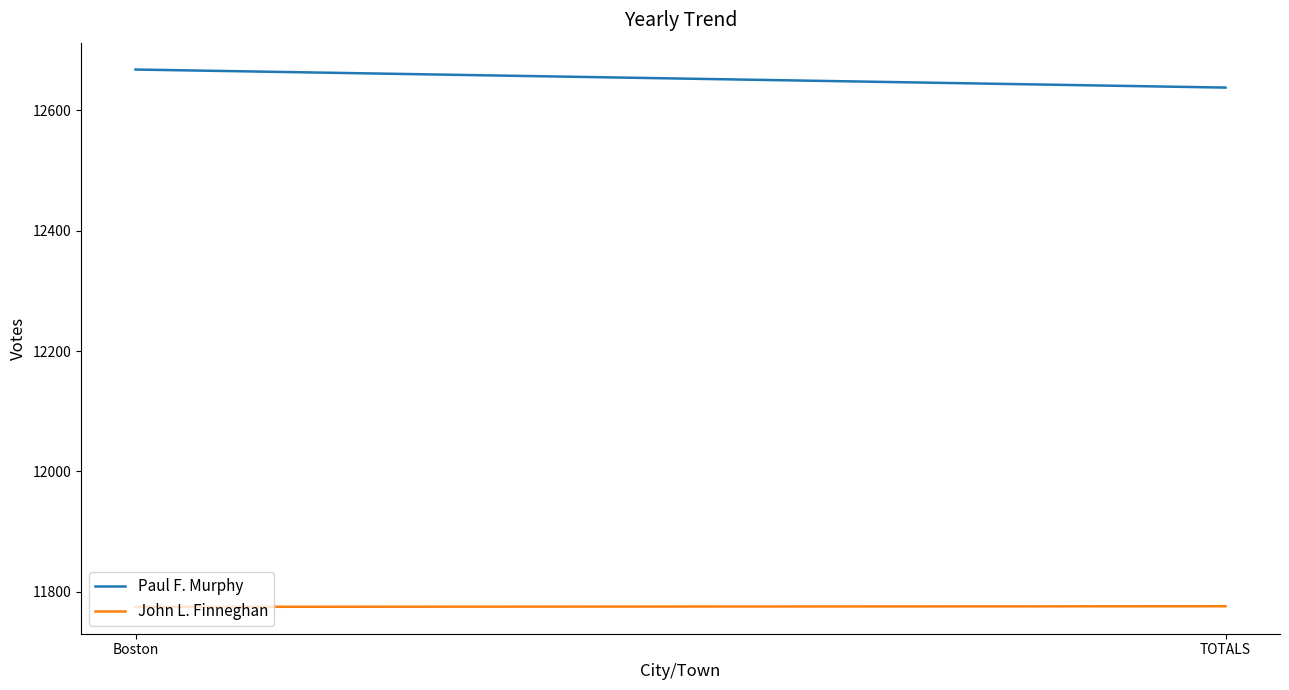

What is the spread (max minus min) of values at Boston?

893